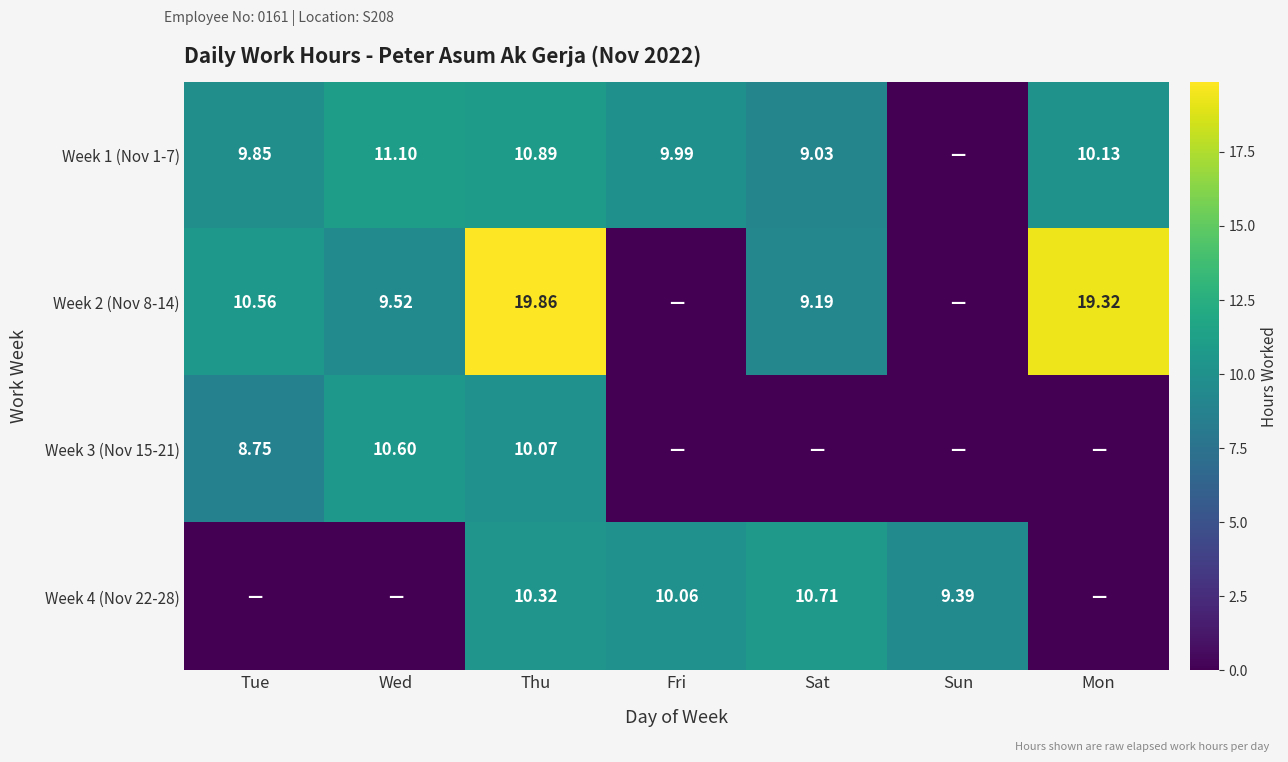

What is the difference between the highest and lowest values at Tue?

10.6